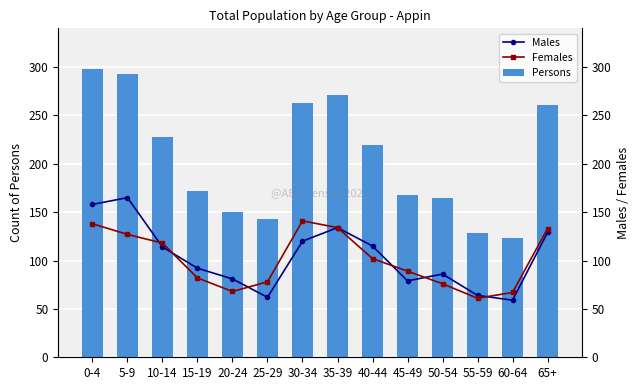

Which label corresponds to the largest value in the chart?

0-4